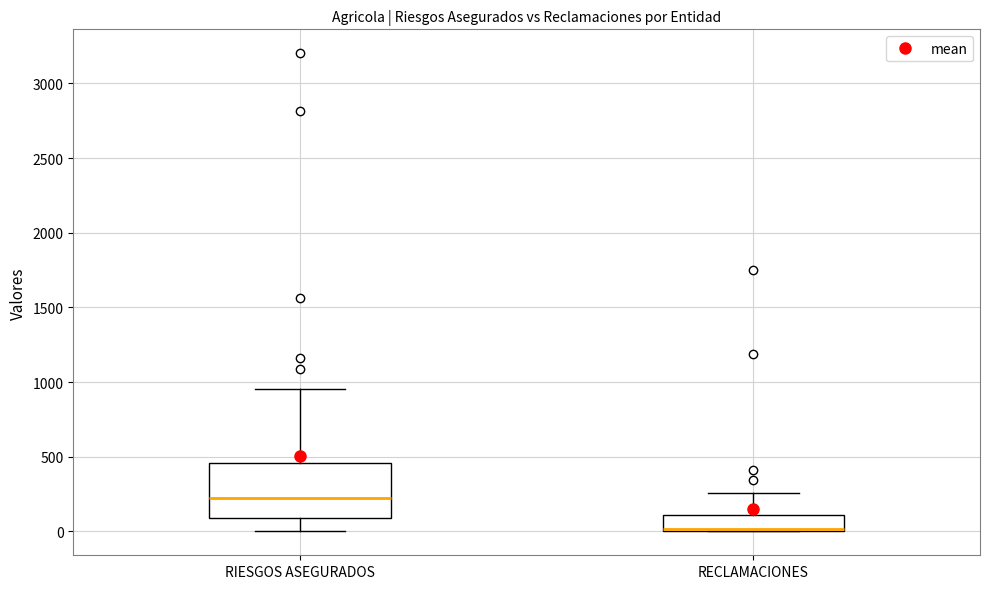

Comparing the boxes themselves (not the whiskers), which one is the tallest?

RIESGOS ASEGURADOS